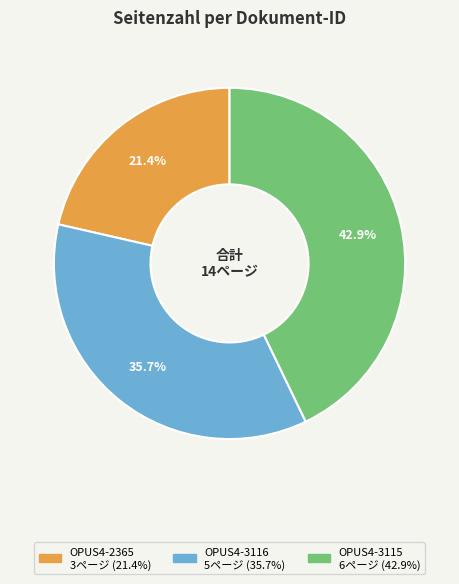

True or false: OPUS4-3116 accounts for 48% of the total.

False